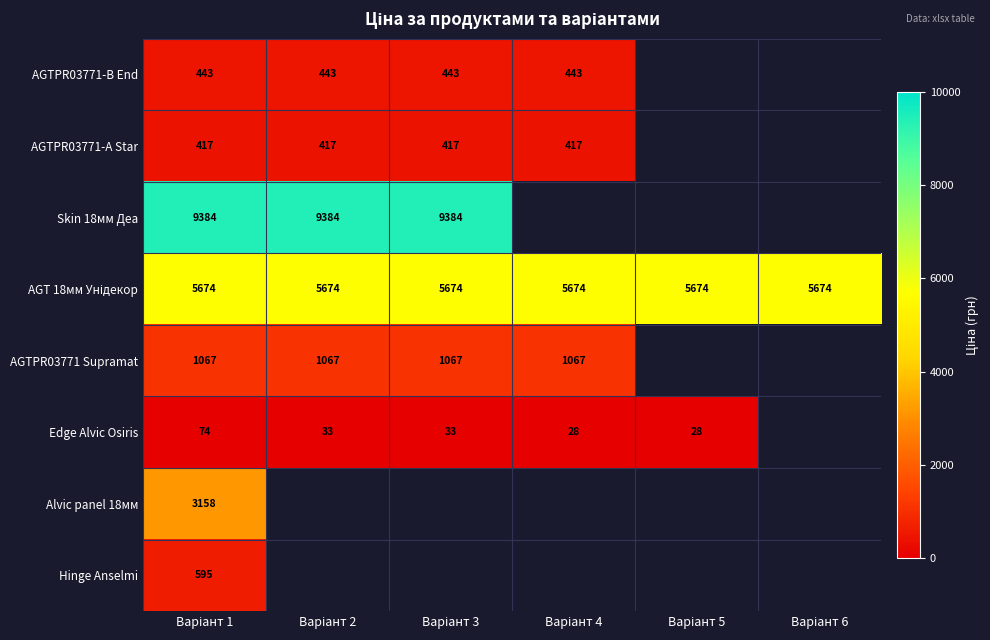

Rank the series by their maximum value, from lowest to highest.

Edge Alvic Osiris, AGTPR03771-A Star, AGTPR03771-B End, Hinge Anselmi, AGTPR03771 Supramat, Alvic panel 18мм, AGT 18мм Унідекор, Skin 18мм Деа